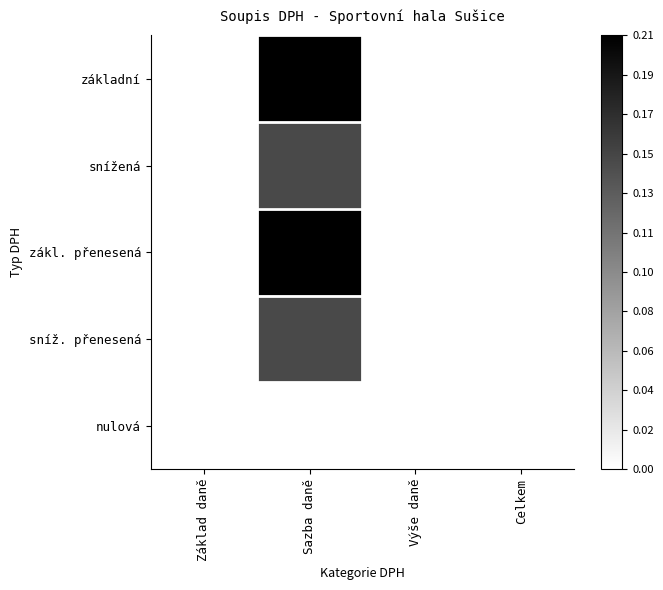

At which category does the chart reach its minimum across all series?

Základ daně